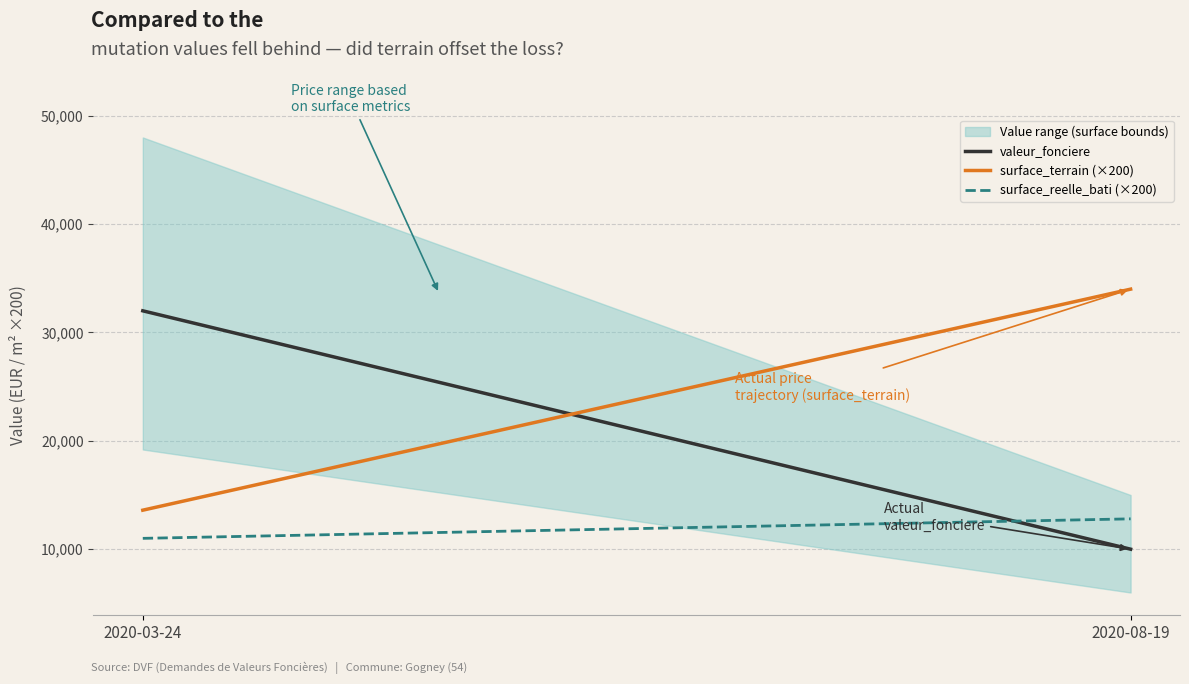

Which category has the lowest value across all series?

2020-08-19